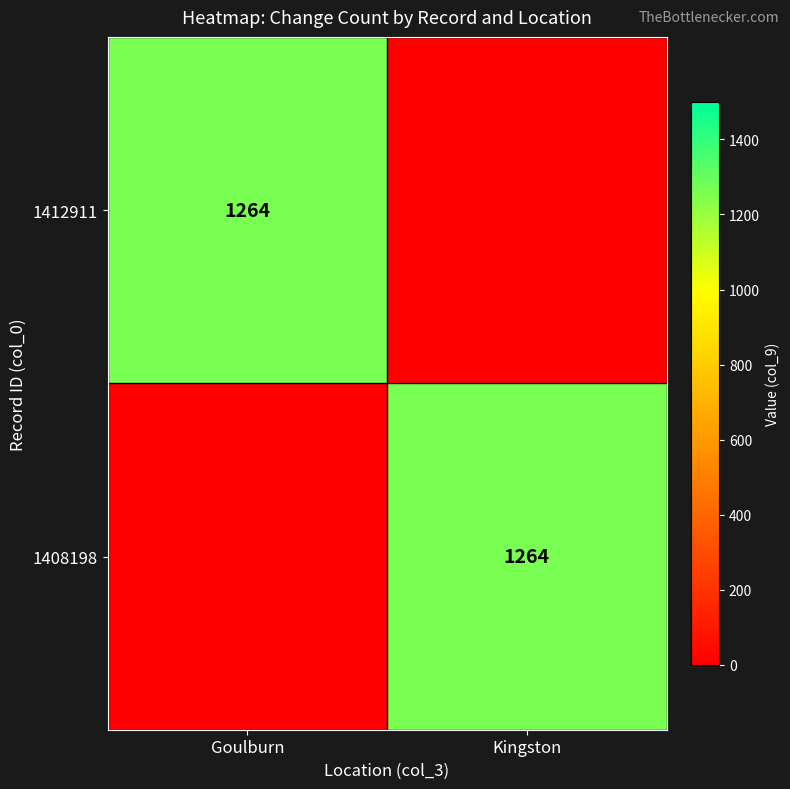

True or false: 1412911 has a value of 1264 at Goulburn.

True